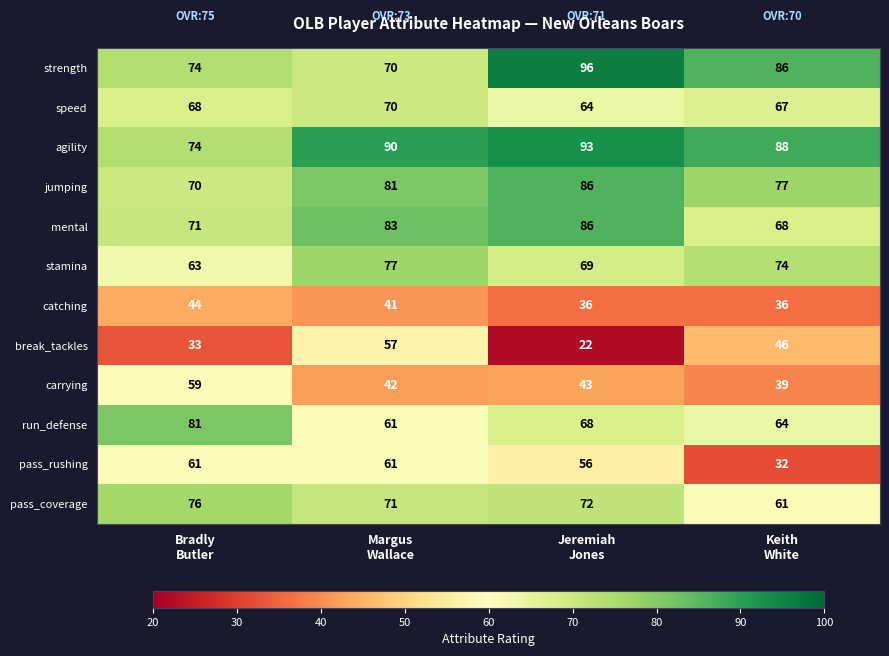

Which series has the largest total across all categories?

agility